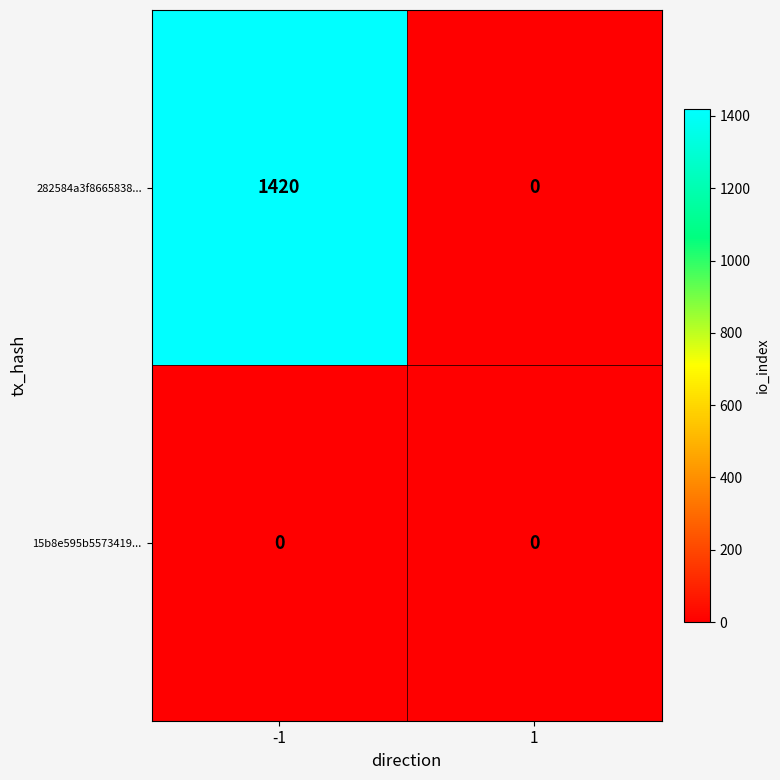

Reading right to left, what are all the values shown in this chart?

282584a3f8665838...: 0	1420
15b8e595b5573419...: 0	0